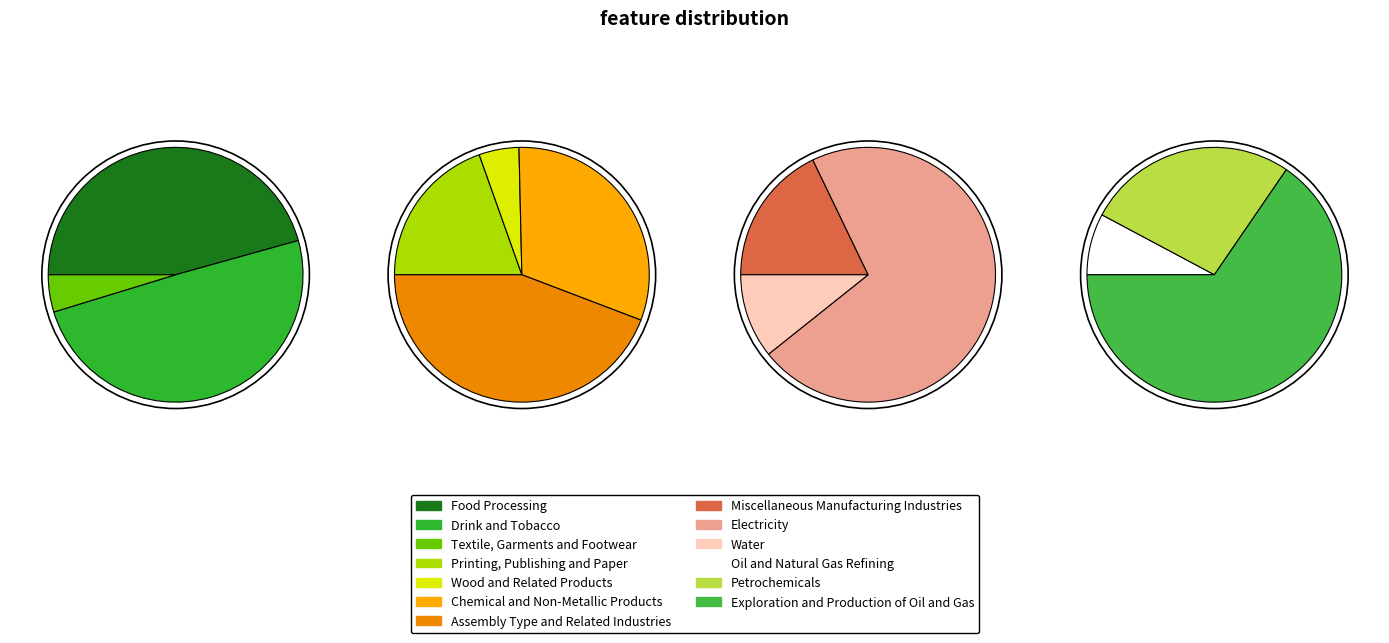

What is the largest slice in the pie chart?

Exploration and Production of Oil and Gas